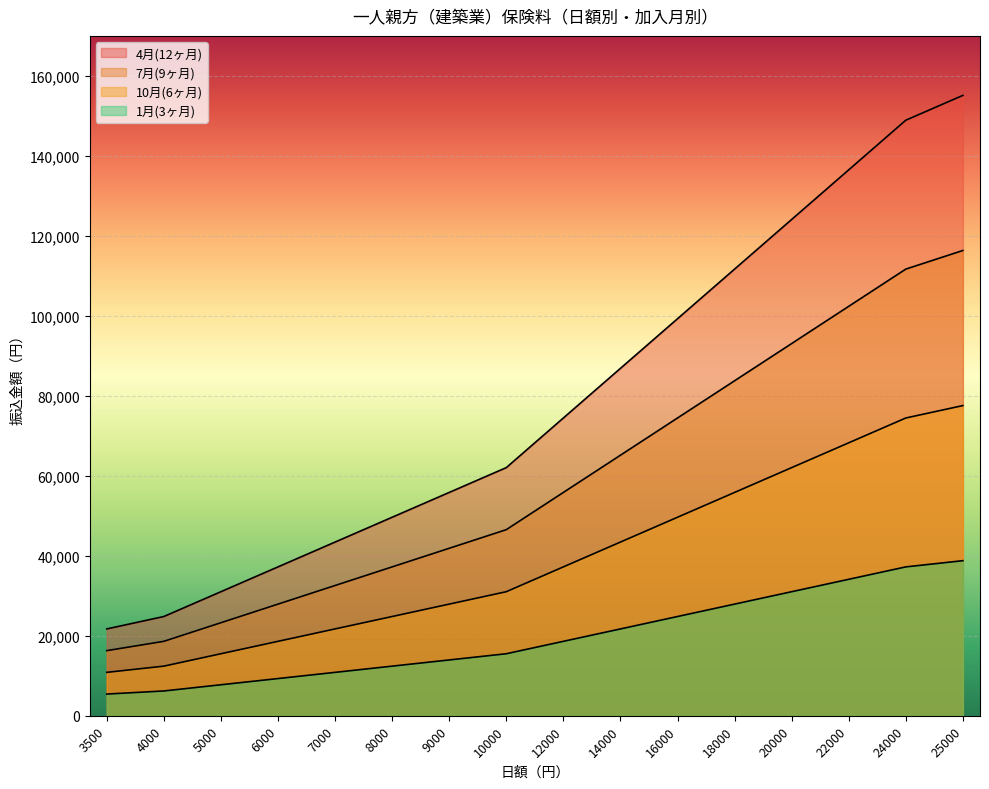

What is the sum of all 7月(9ヶ月) values?

947033